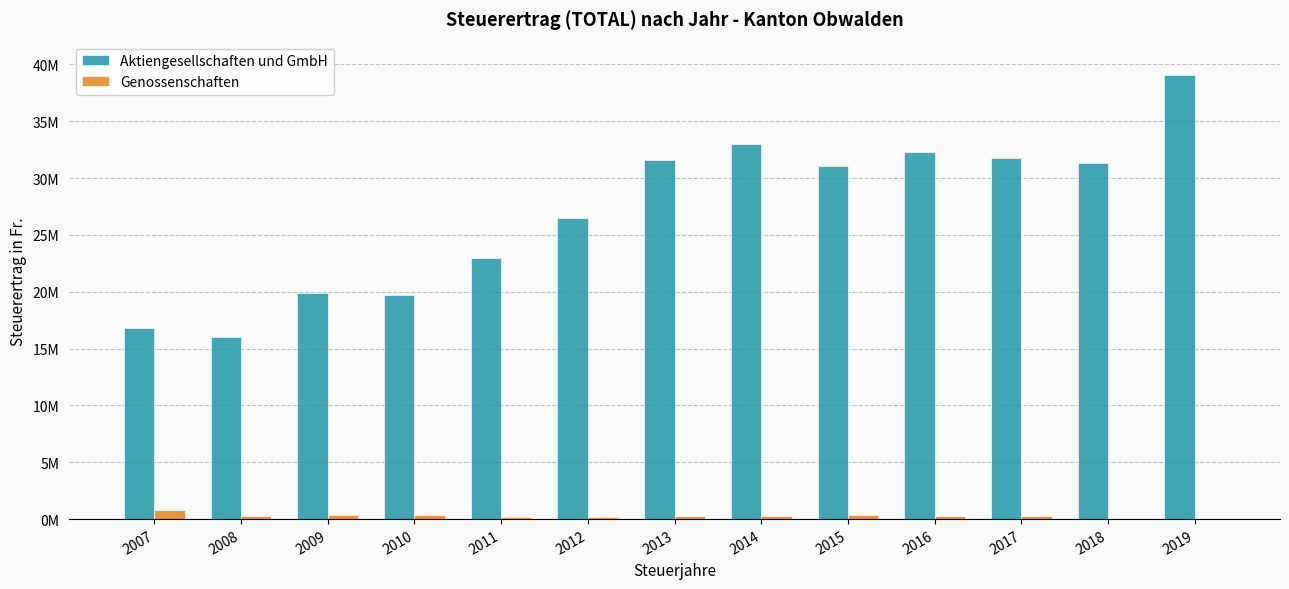

What is the value of the Genossenschaften bar at the 9th from the left?

393142